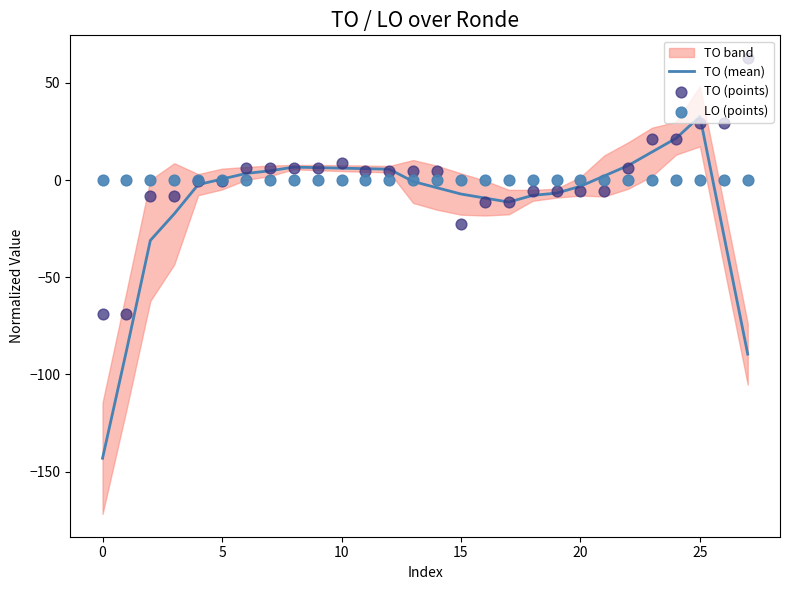

The value of TO (mean) at 25 is 32.8. True or false?

True